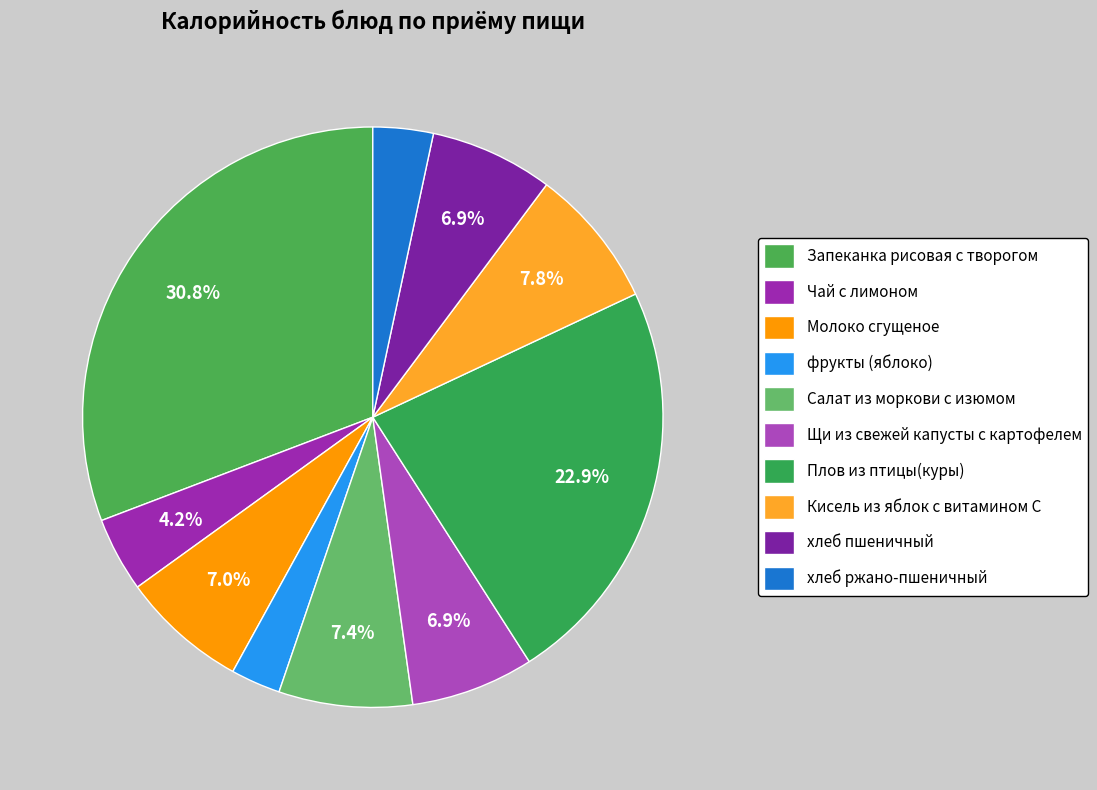

The Щи из свежей капусты с картофелем slice represents 7% of the pie. True or false?

True